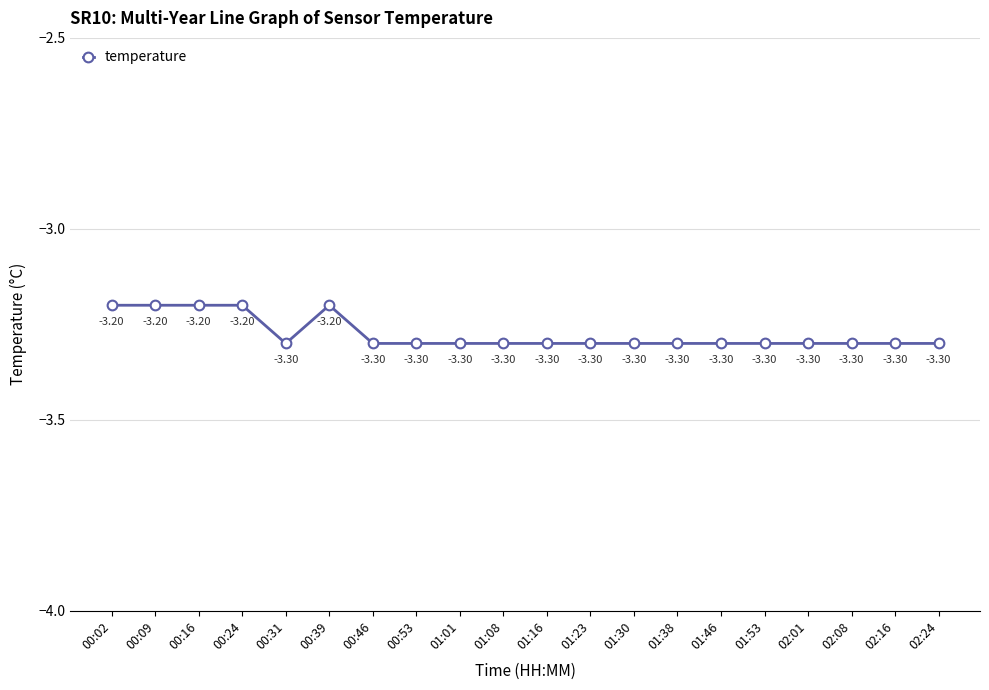

Which has a higher value, 00:09 or 01:16?

00:09